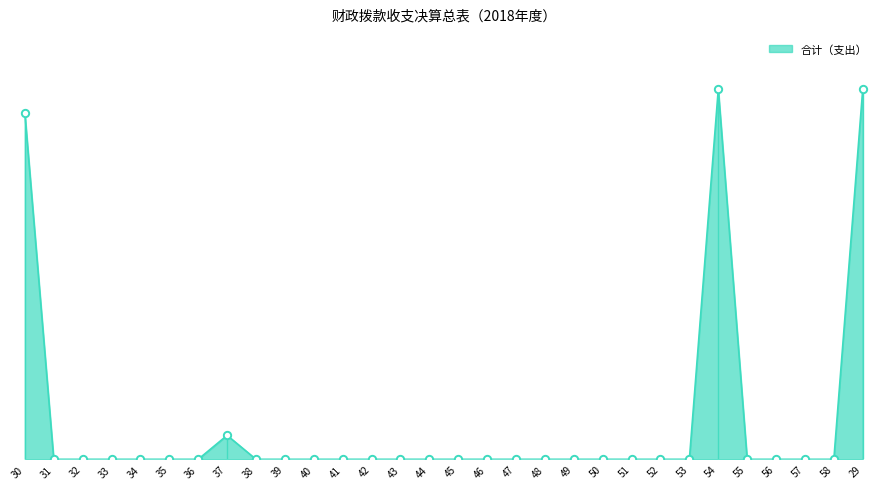

Between 39 and 57, which is larger?

39